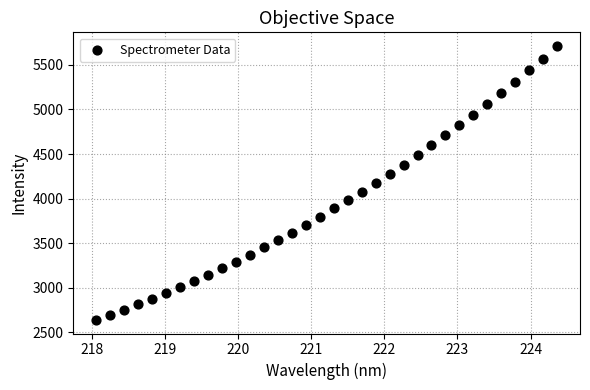

What is the range of X values (max minus min)?

6.3